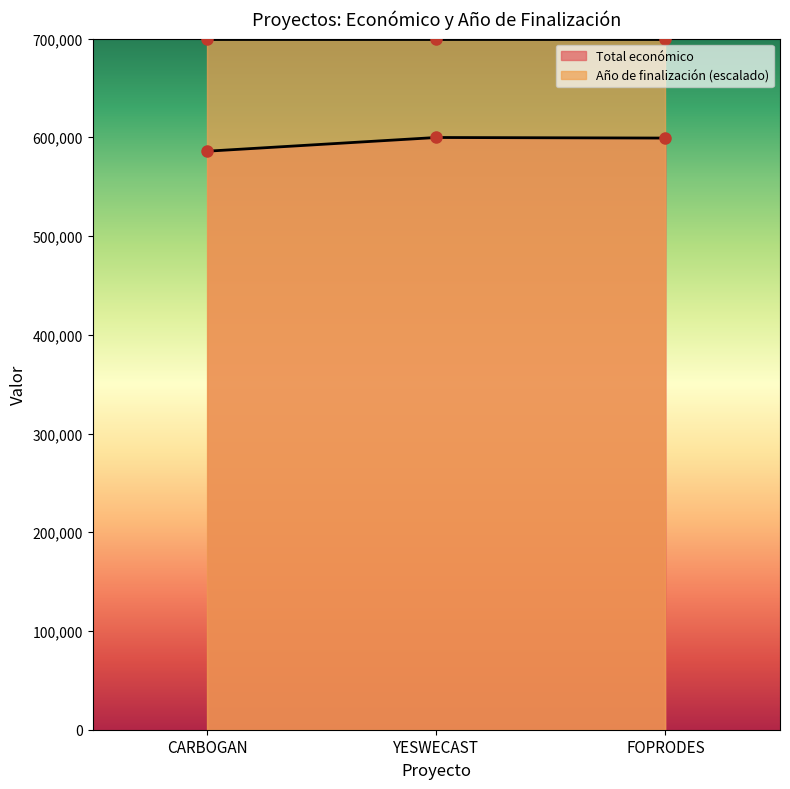

The value of Total económico at YESWECAST is 314183. True or false?

False